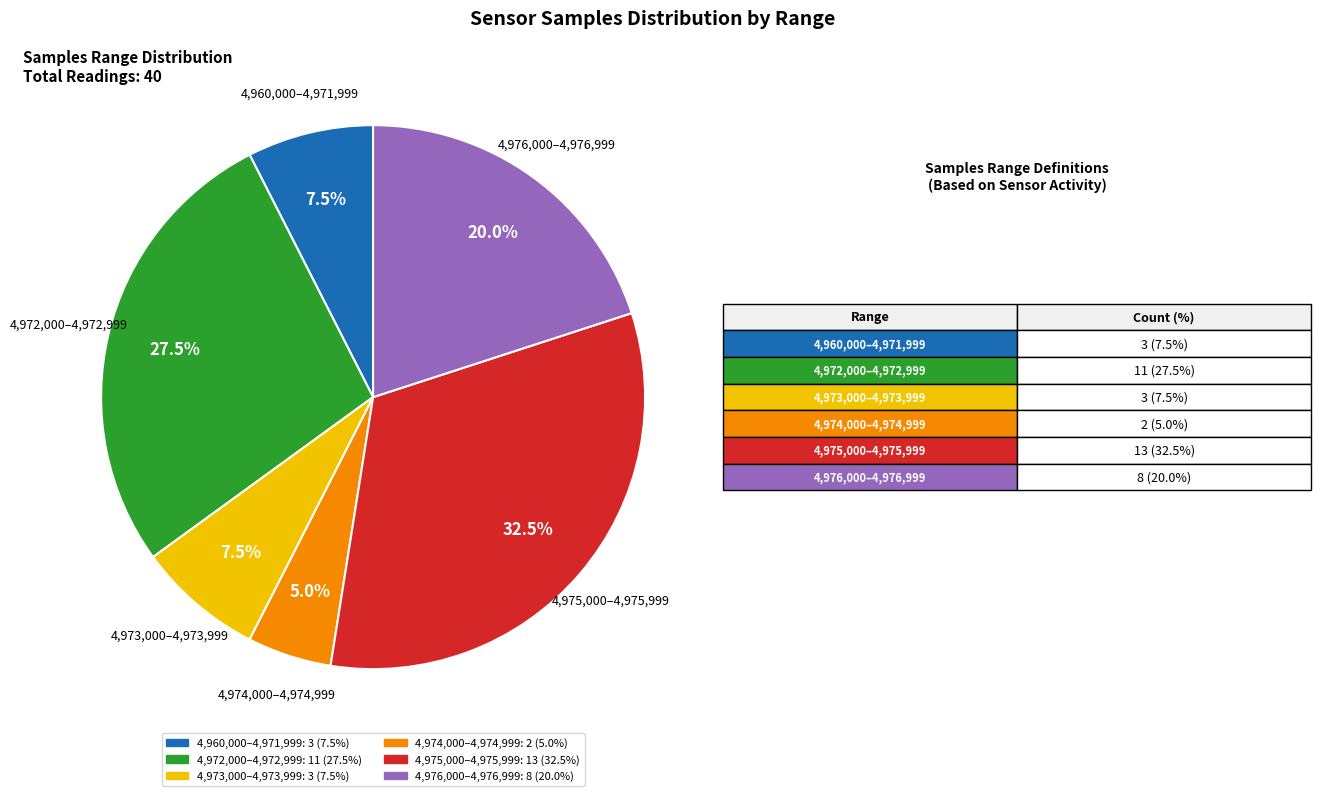

Does any single category account for the majority?

No